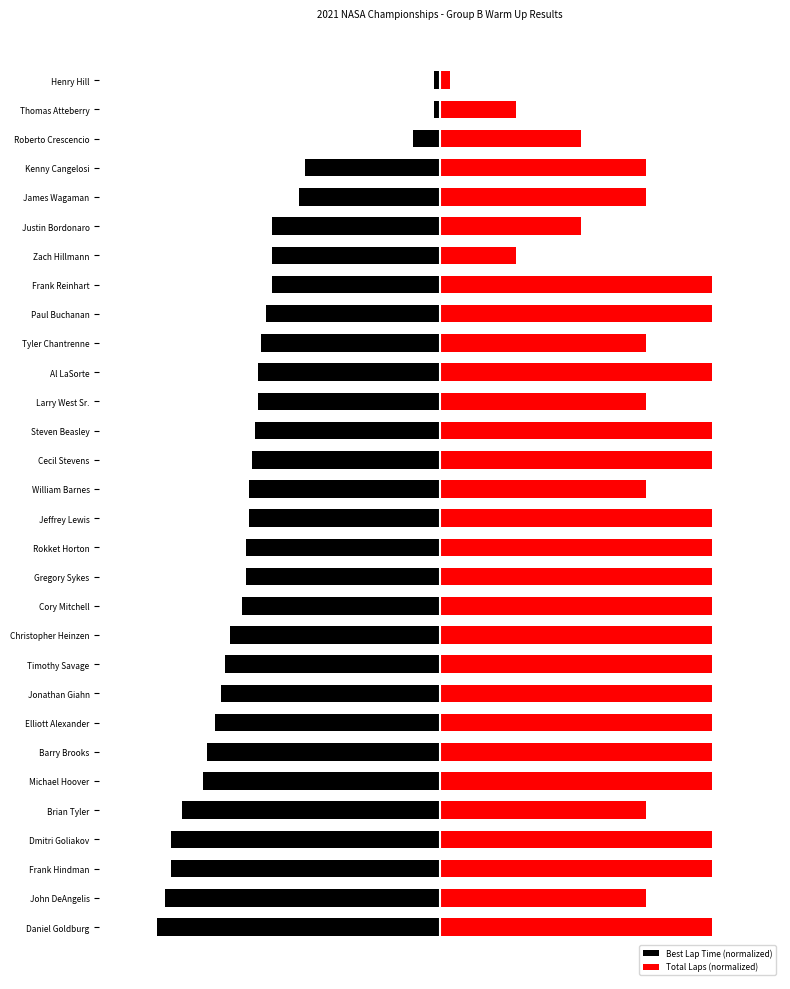

Rank the series by their maximum value, from lowest to highest.

Best Lap Time (normalized), Total Laps (normalized)